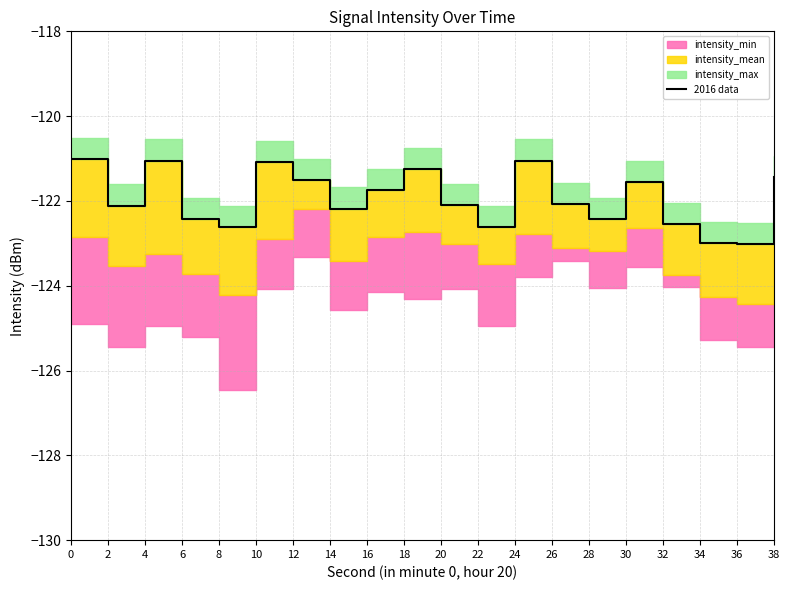

Does the chart have visible grid lines?

Yes